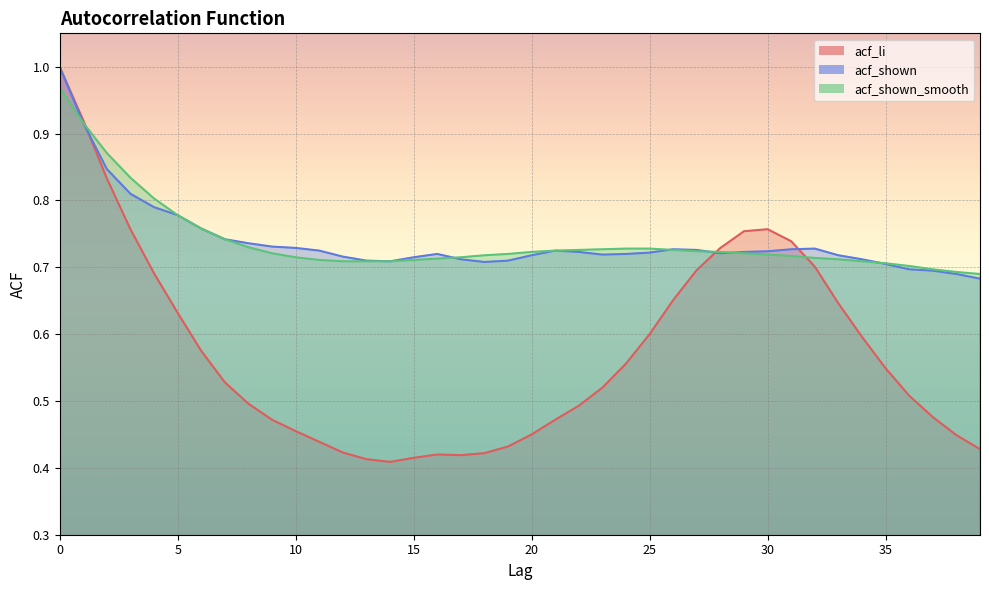

What is the value of the acf_li point at the 34th from the left?

0.6